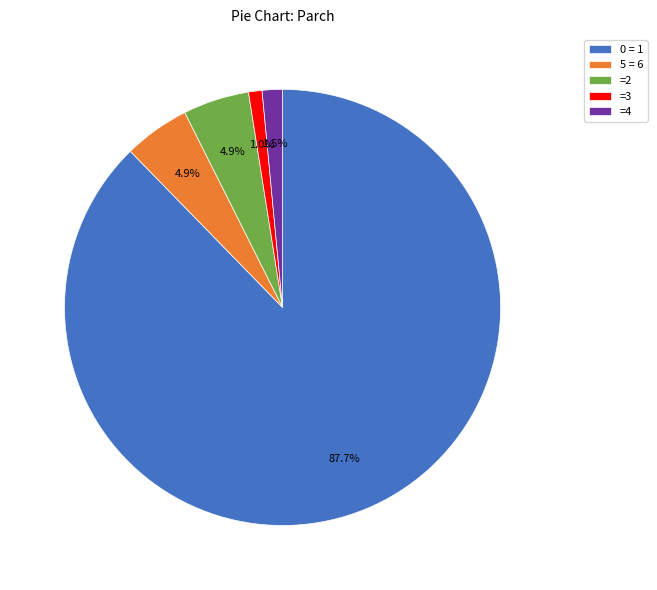

Approximately how many times larger is the value at 5 = 6 compared to =3?

4.9